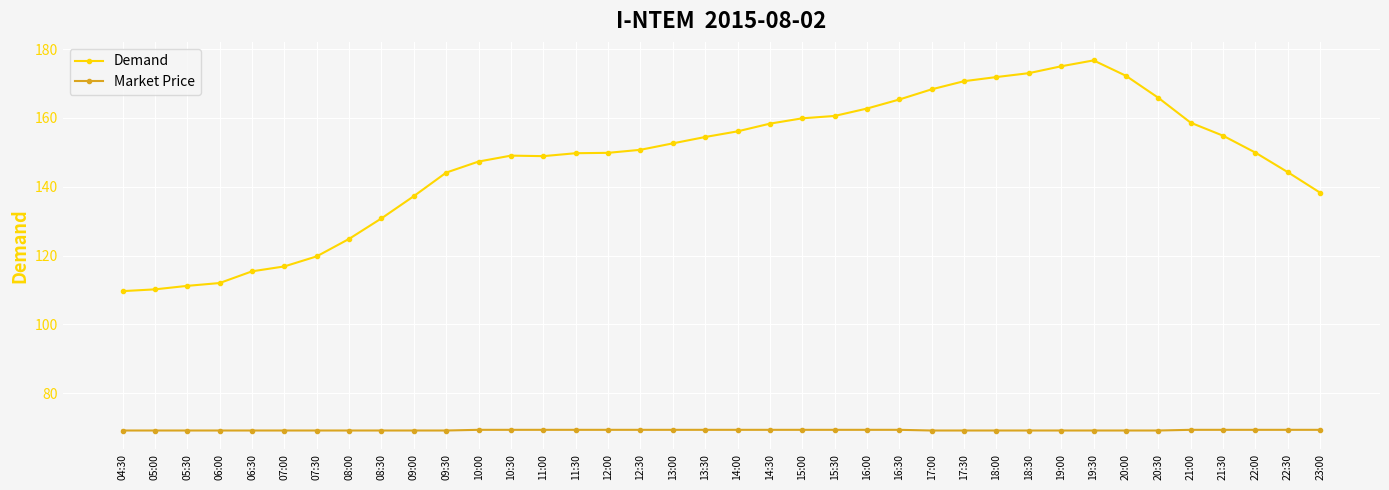

Rank the series by their average value, from lowest to highest.

Market Price, Demand